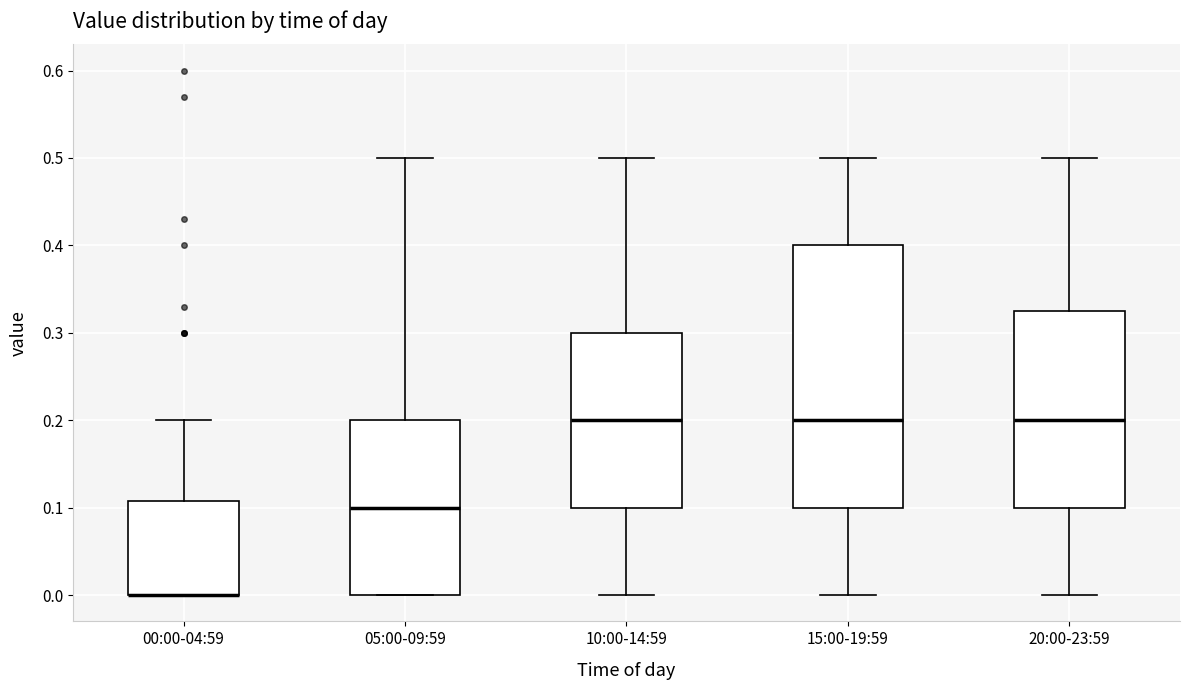

Comparing the boxes themselves (not the whiskers), which one is the tallest?

15:00-19:59